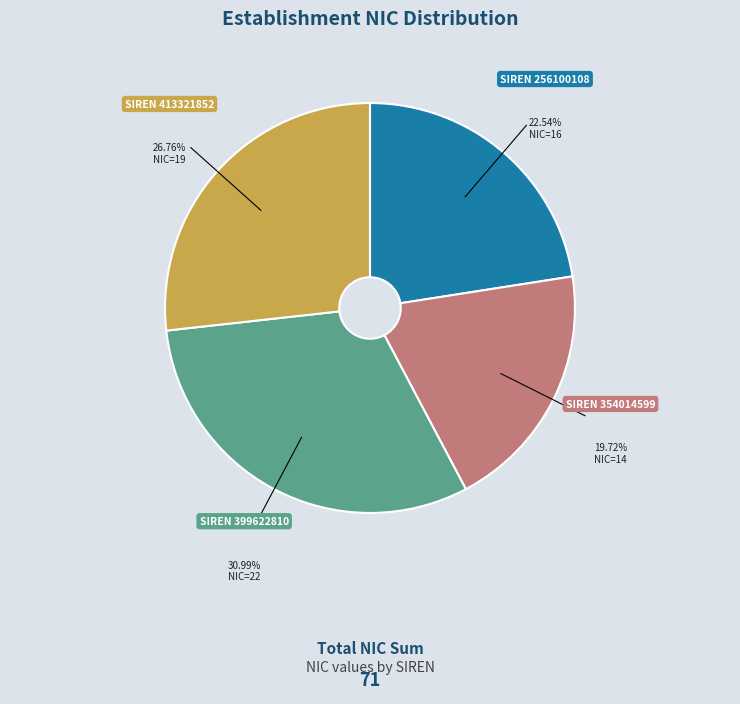

Is there a majority slice in this chart?

No